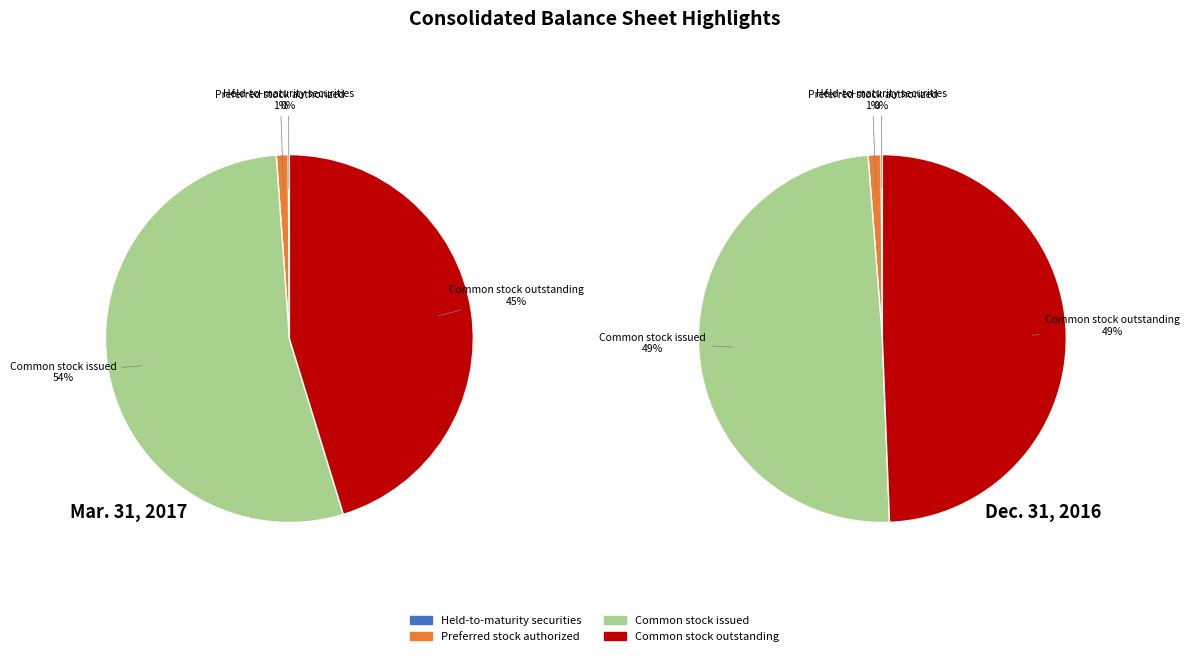

True or false: Common stock issued accounts for 66% of the total.

False